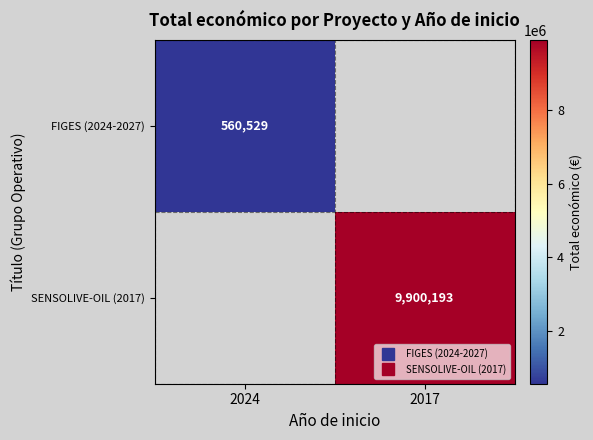

How many positive values does the FIGES (2024-2027) series have?

1